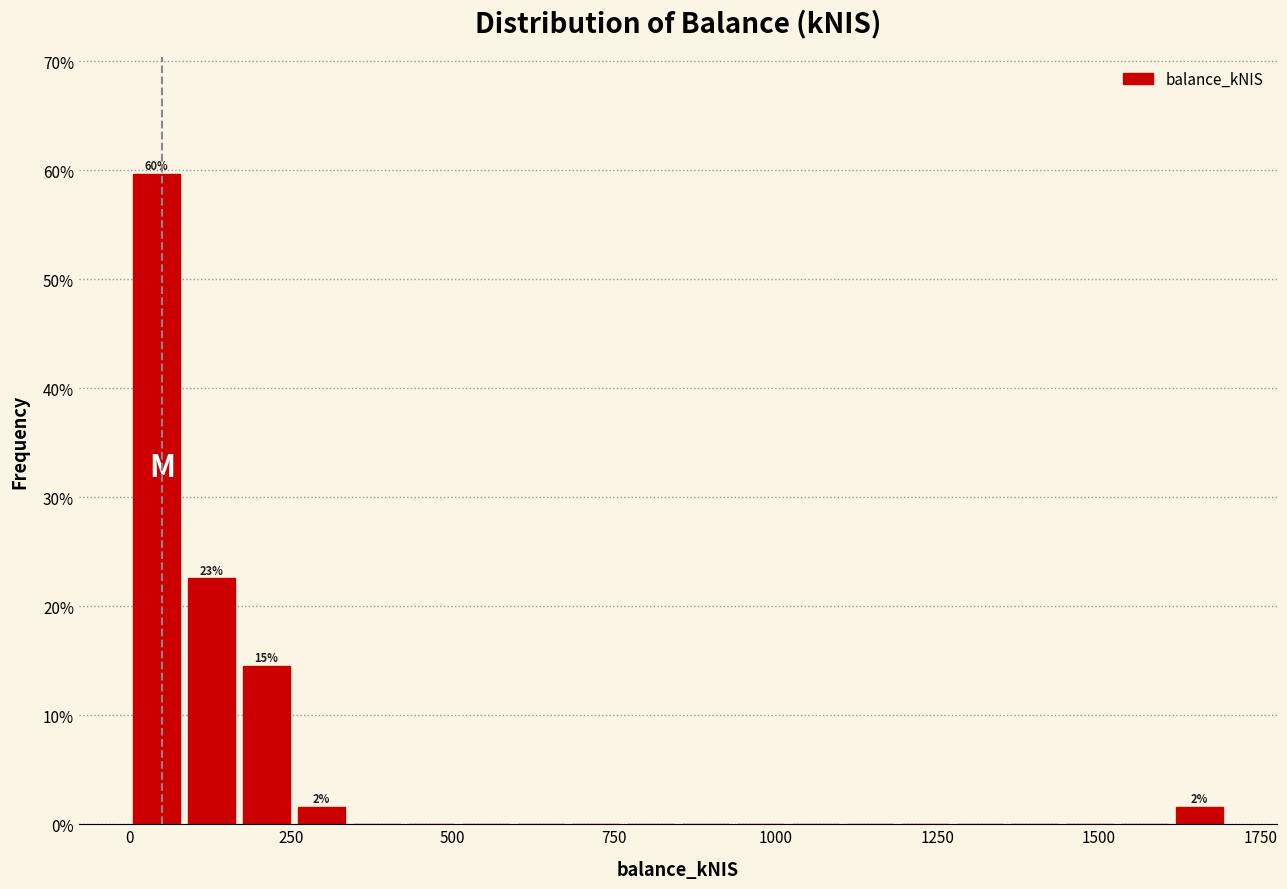

Around what value on the x-axis is the tallest bar? Give the approximate position of its centre, as read against the axis.

50